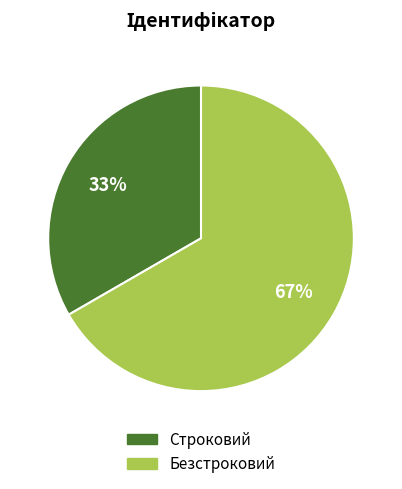

To the nearest percent, what is the combined percentage of Безстроковий and Строковий?

100%